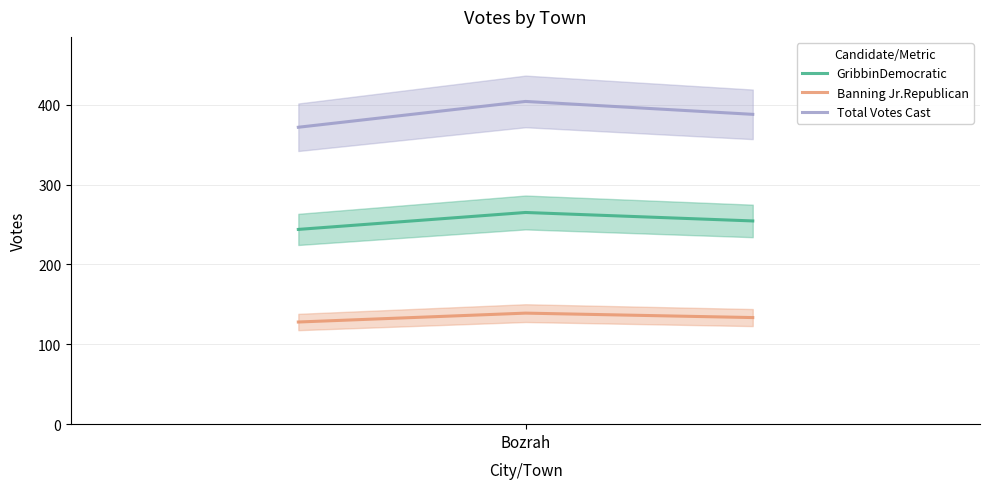

Does the chart display data point markers on the line(s)?

No